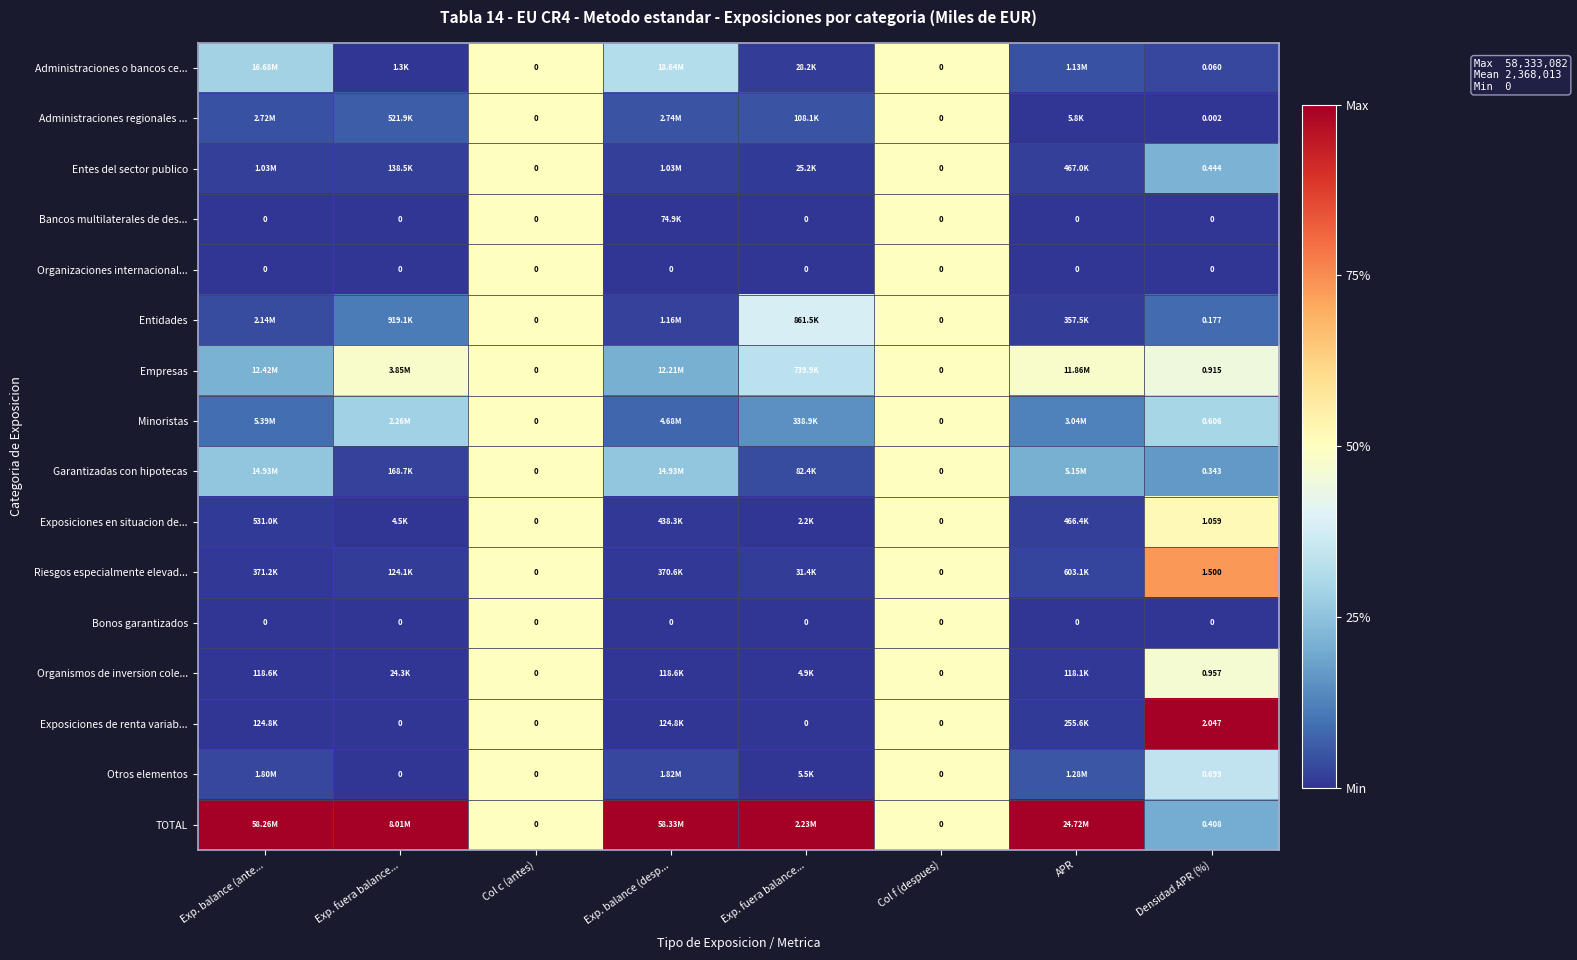

Count the number of categories in the chart.

8